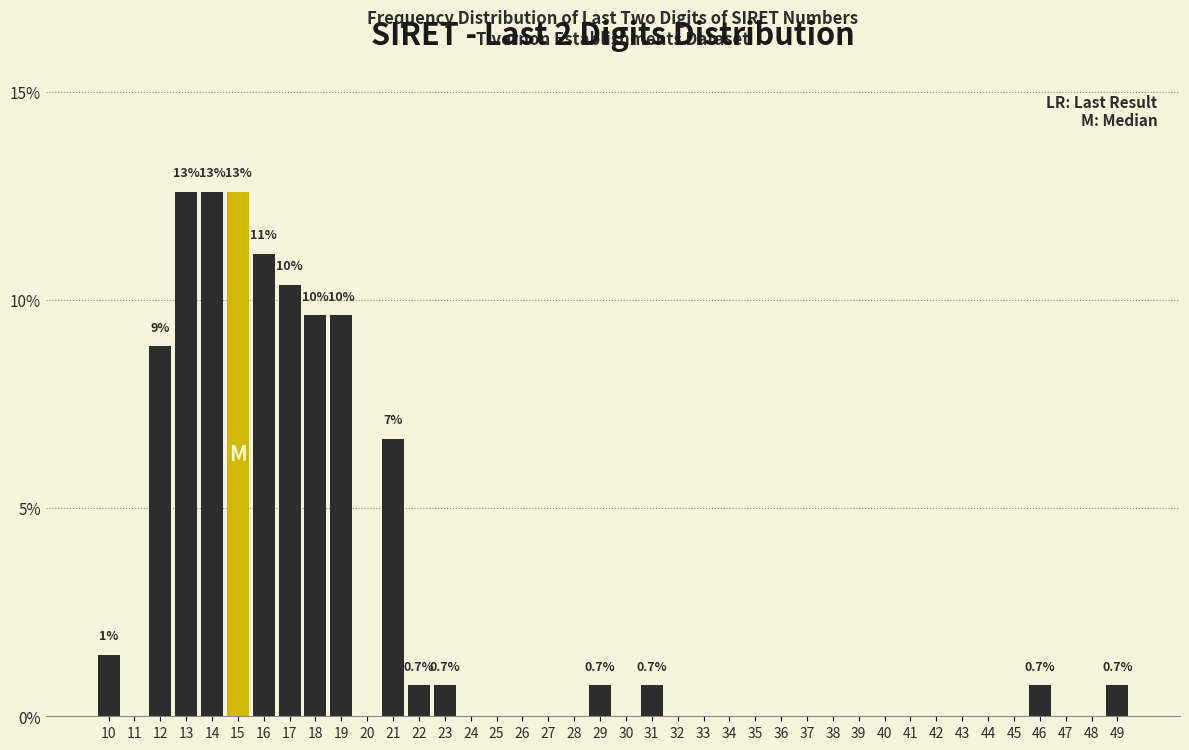

What is the sum of all values?

100.0